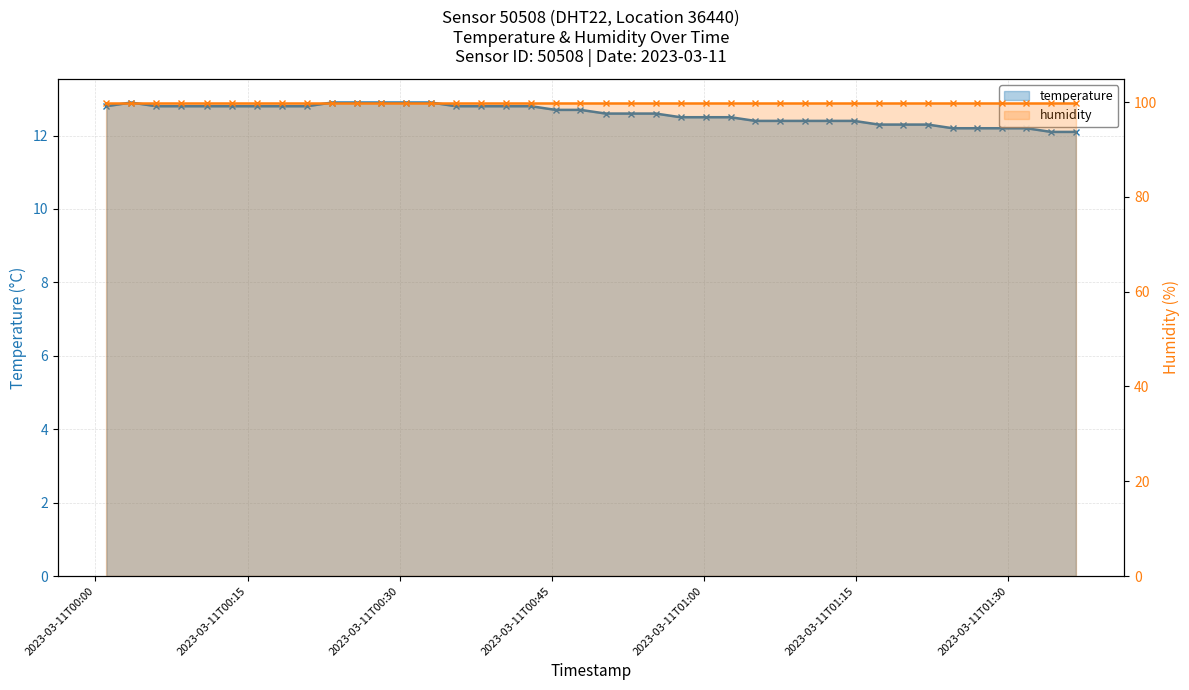

What is the value of the 16th point from the left?

12.8